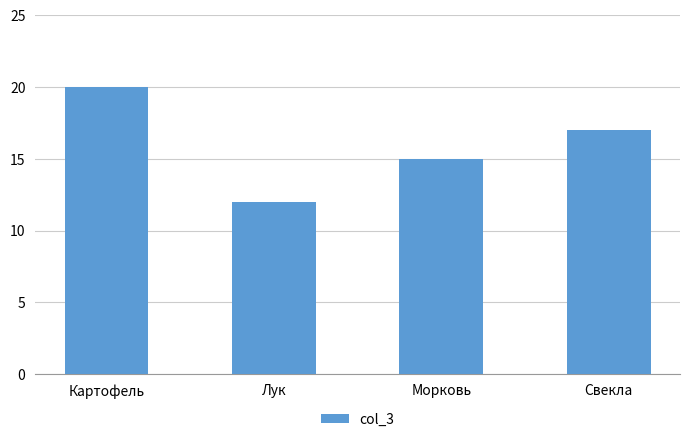

The chart shows a value of 15 at Морковь. True or false?

True